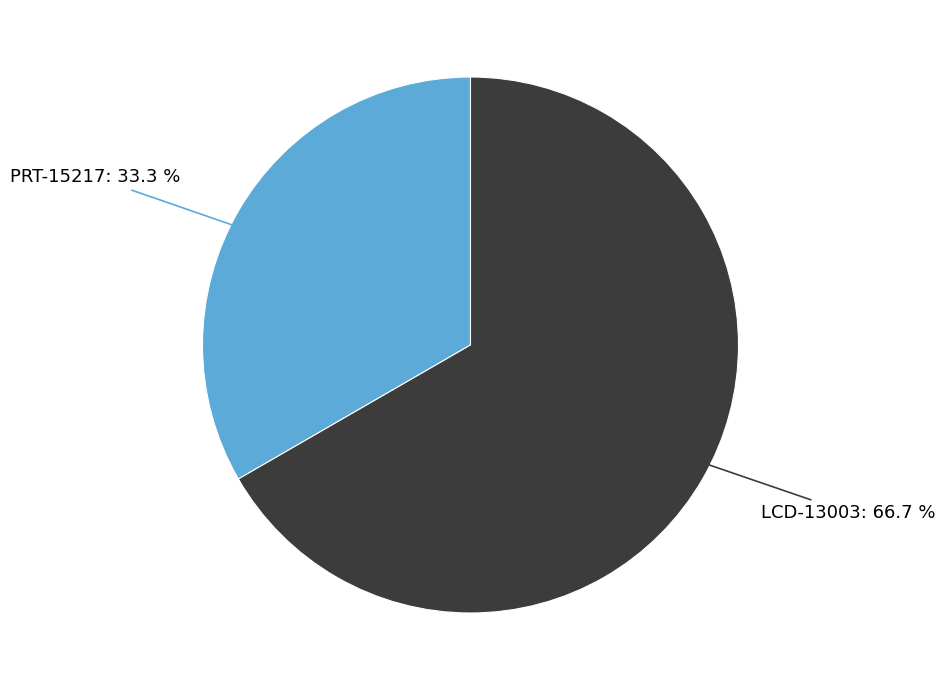

Rank the categories by value from lowest to highest.

PRT-15217, LCD-13003